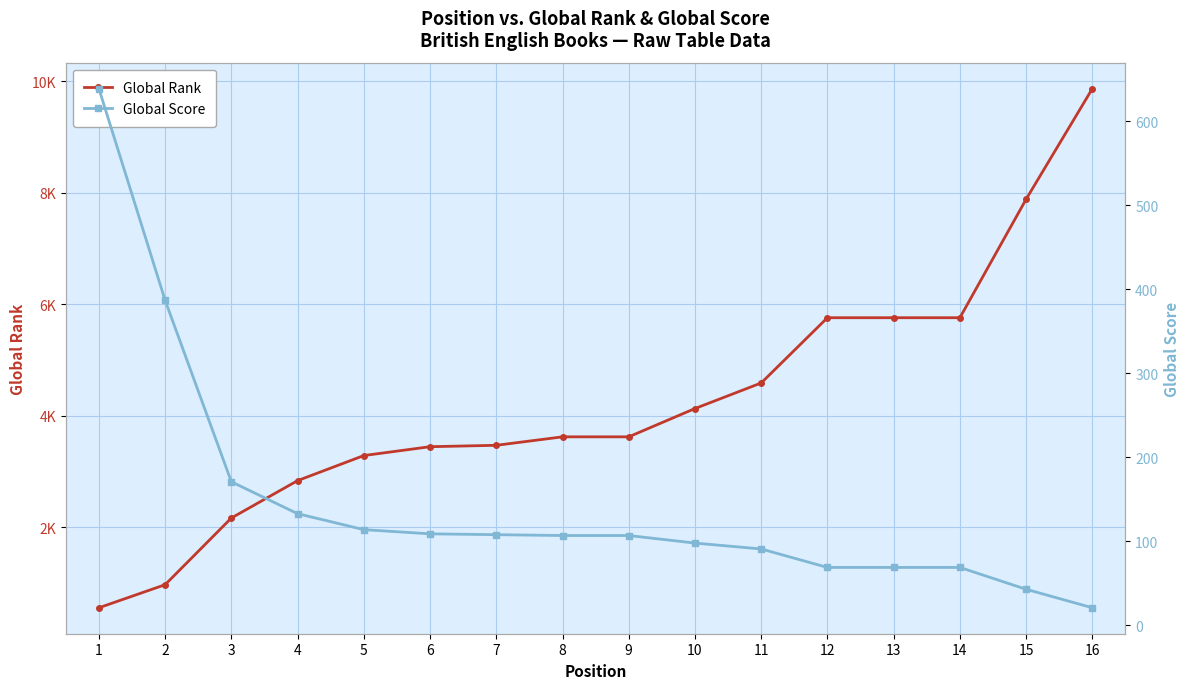

How many lines are shown in the chart?

2